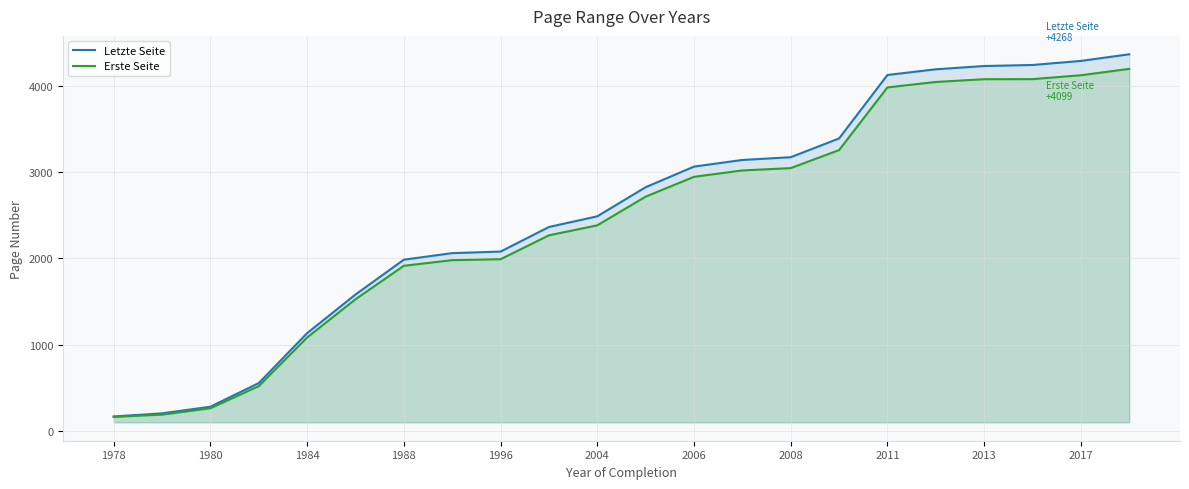

Rank the series at 2008 from highest to lowest value.

Letzte Seite, Erste Seite